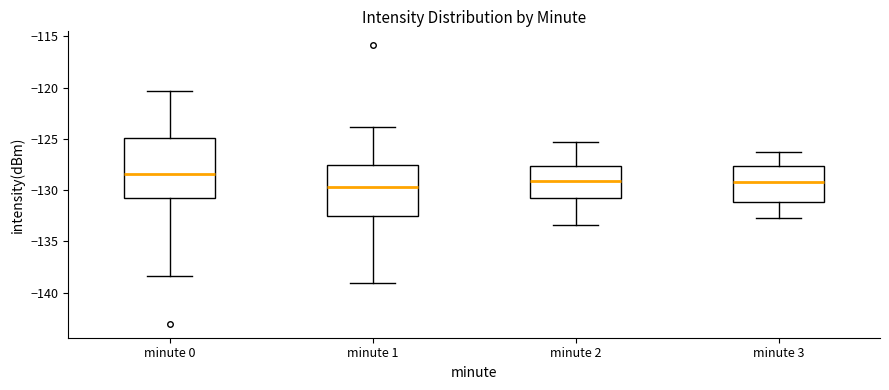

Reading left to right, read every box against the y-axis: the position of its median line, the range the box covers, and the ends of its whiskers. The values are not printed on the chart, so give them approximately, as read against the axis.

minute 0: median -128.5, box -131.0 to -125.0, whiskers -138.5 to -120.5
minute 1: median -129.5, box -132.5 to -127.5, whiskers -139.0 to -124.0
minute 2: median -129.0, box -130.5 to -127.5, whiskers -133.5 to -125.5
minute 3: median -129.0, box -131.0 to -127.5, whiskers -132.5 to -126.5